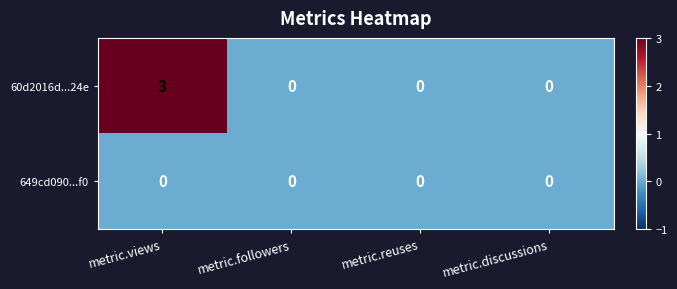

Reading left to right, what are all the values shown in this chart?

60d2016d...24e: 3	0	0	0
649cd090...f0: 0	0	0	0